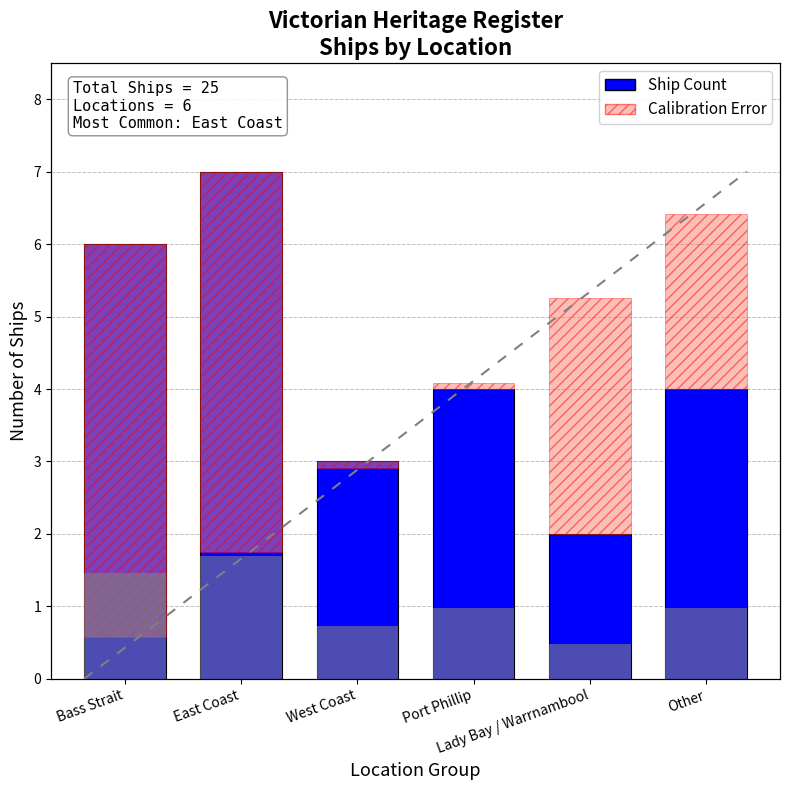

Is it true that the value at East Coast is 7?

True